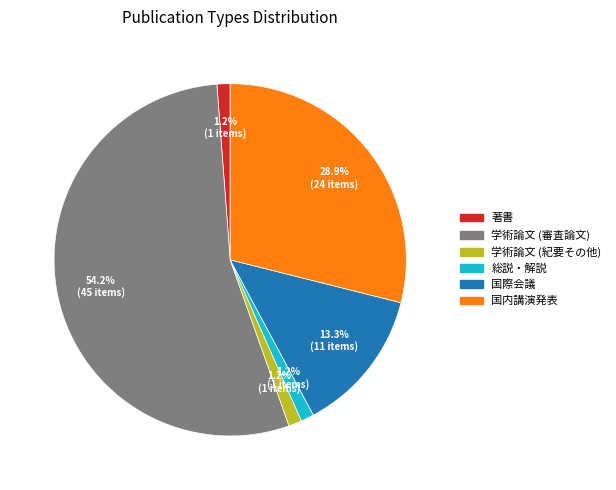

How many segments does this pie chart have?

6